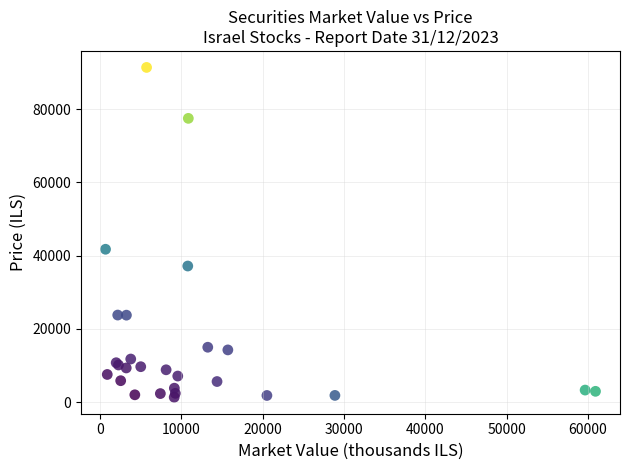

What Y value in the scatter plot is closest to 46373?

41750